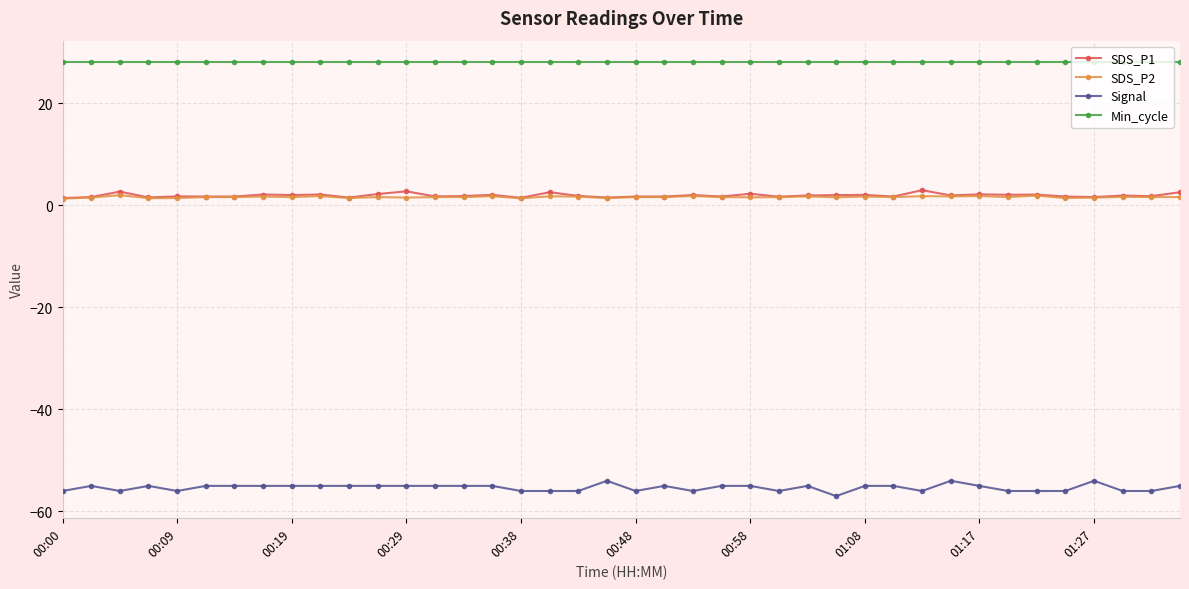

What is the lowest value of the Signal series?

-57.0